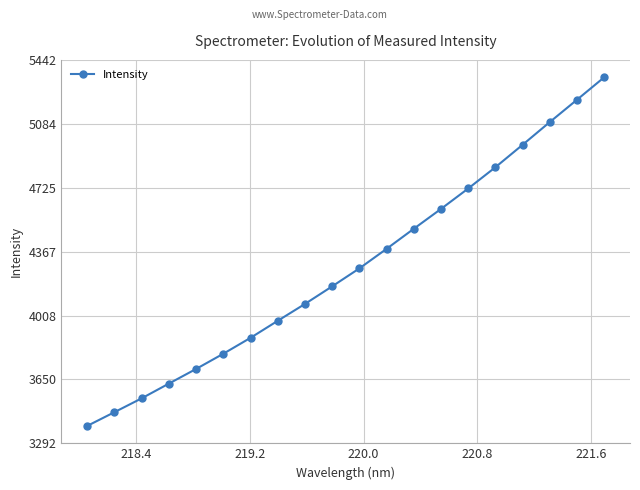

What is the sum of all values?

85575.4